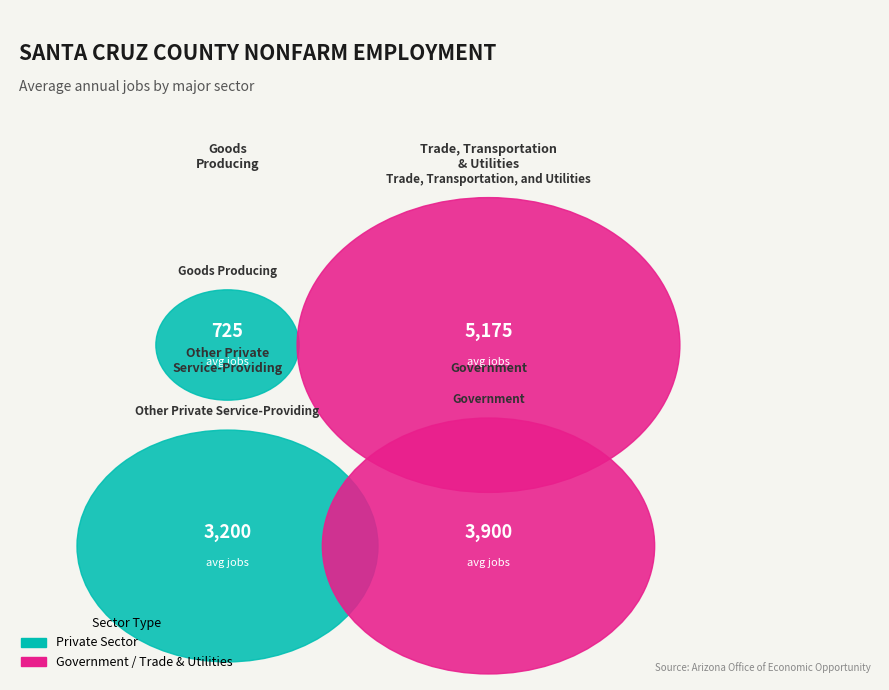

To the nearest percent, what is the difference between the largest and smallest slice percentages?

34%